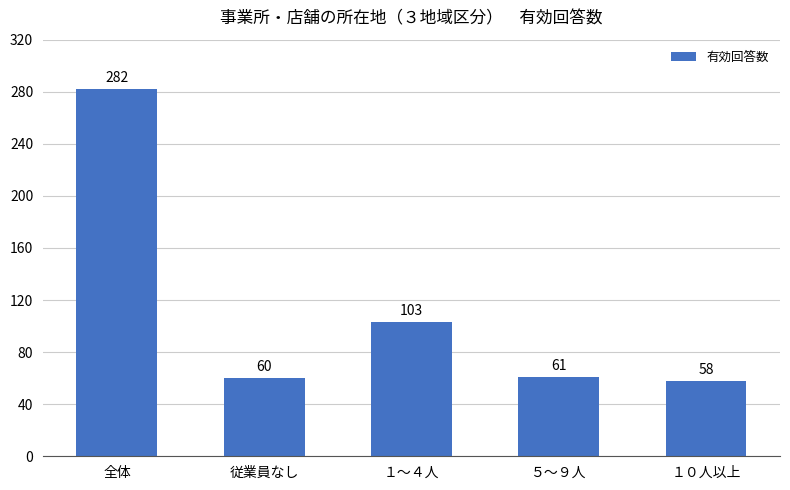

List the labels in order of value, largest first.

全体, １～４人, ５～９人, 従業員なし, １０人以上